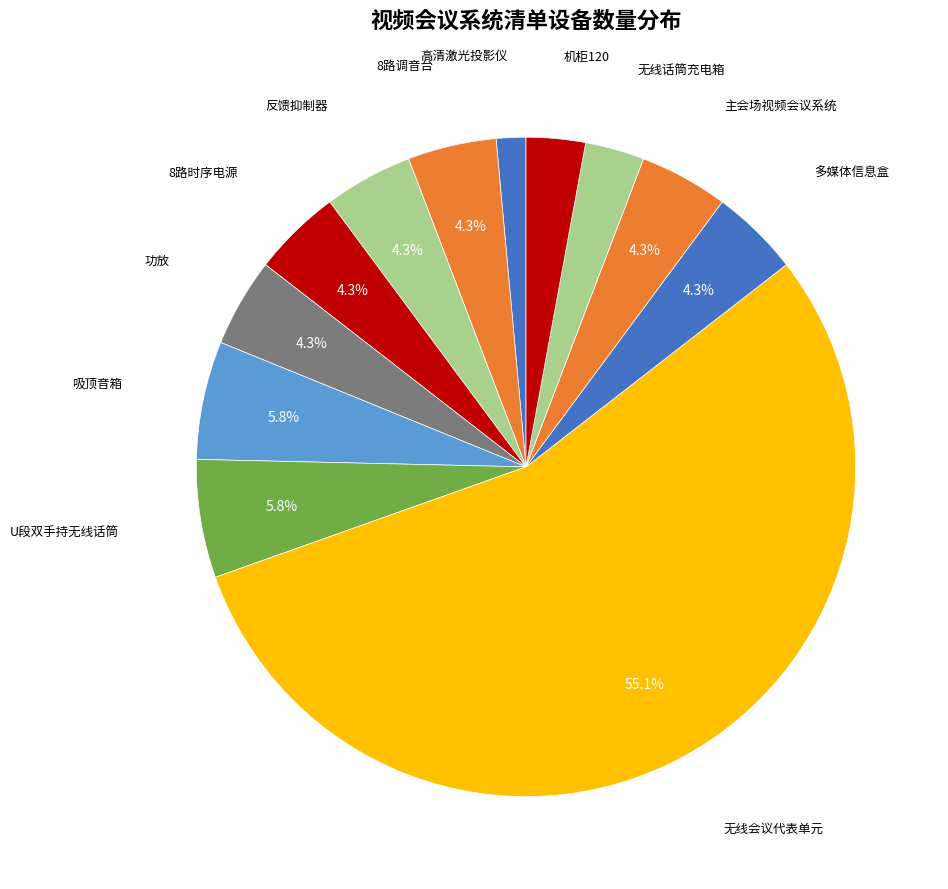

How many segments does this pie chart have?

12